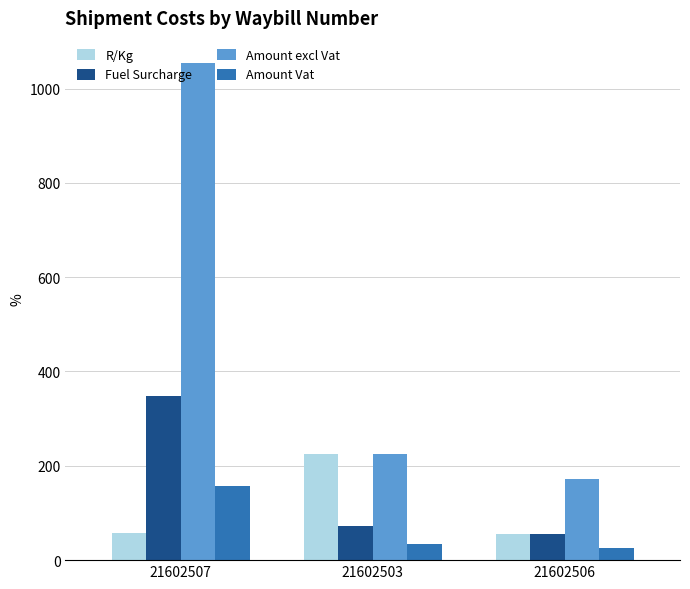

How many data points in R/Kg are above 57?

2